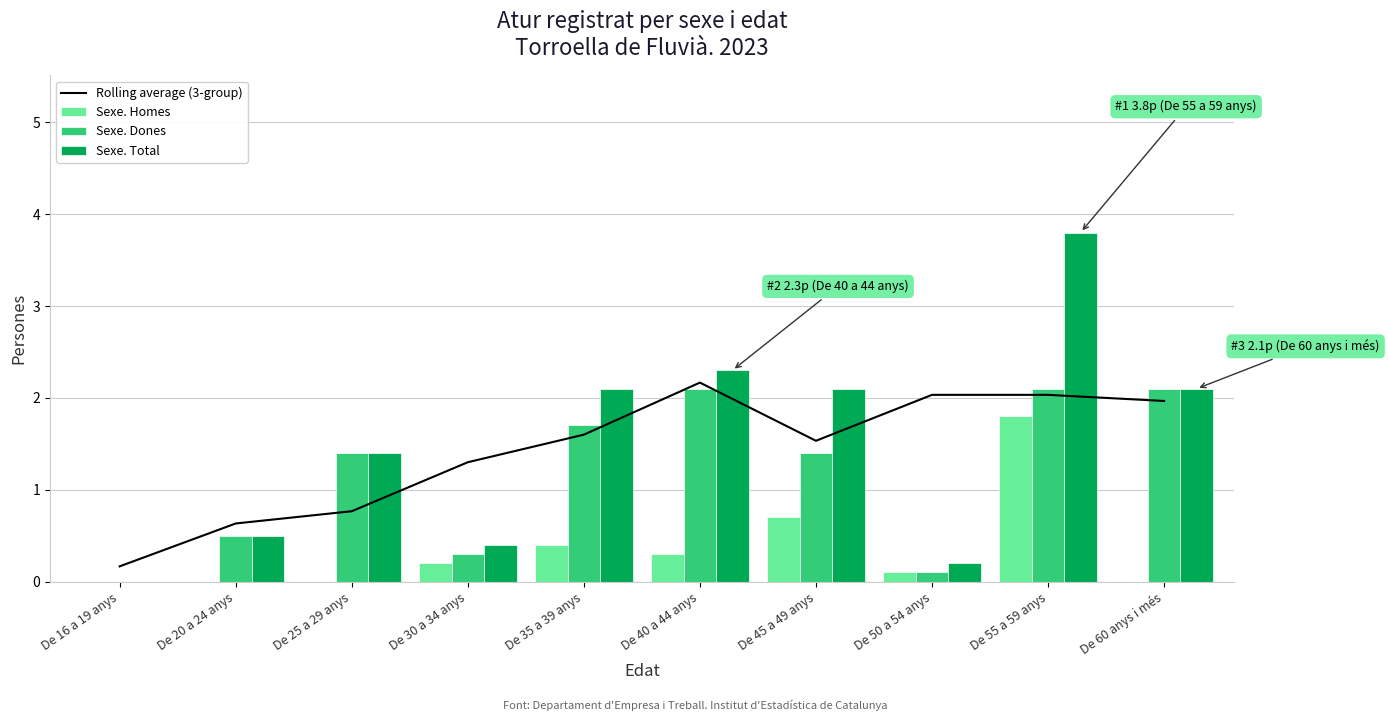

What is the label of the 4th bar from the left?

De 30 a 34 anys